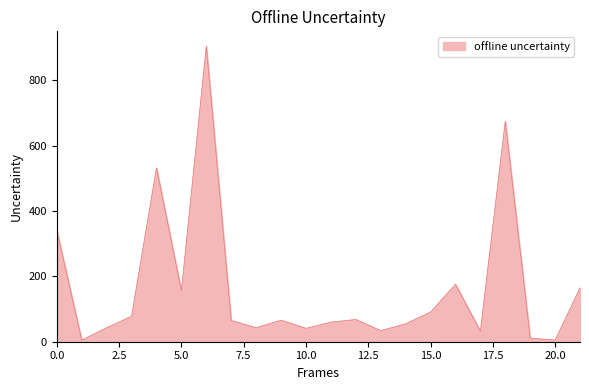

What is the difference between the maximum and minimum values?

900